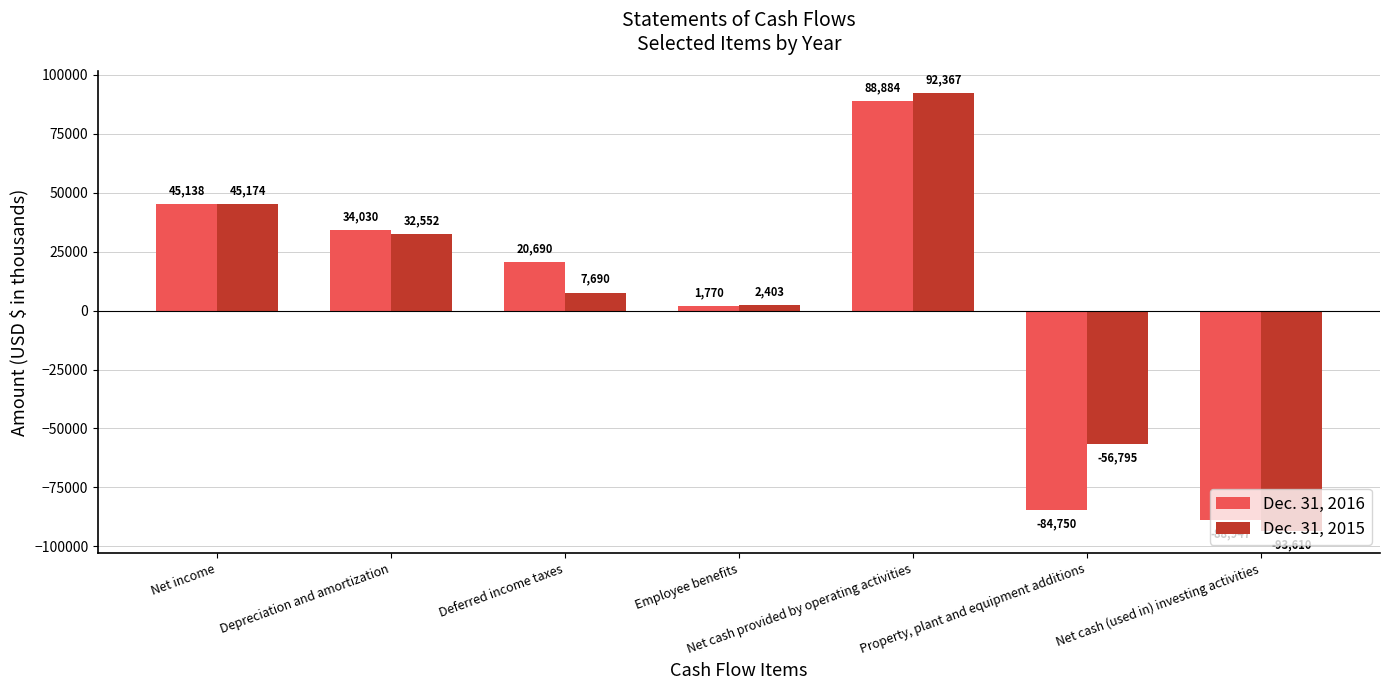

How many values in the Dec. 31, 2016 series are below 20690?

3